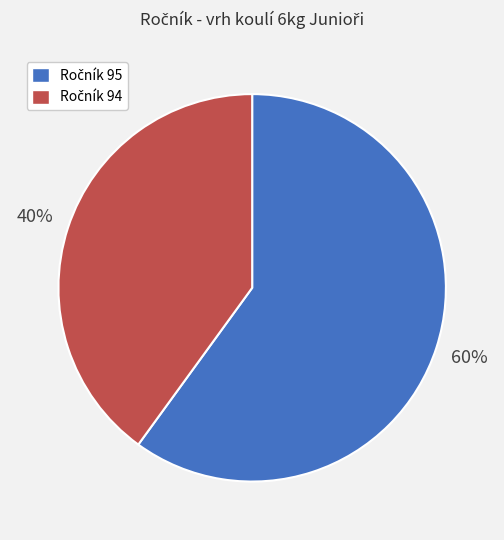

Does any single category account for the majority?

Yes